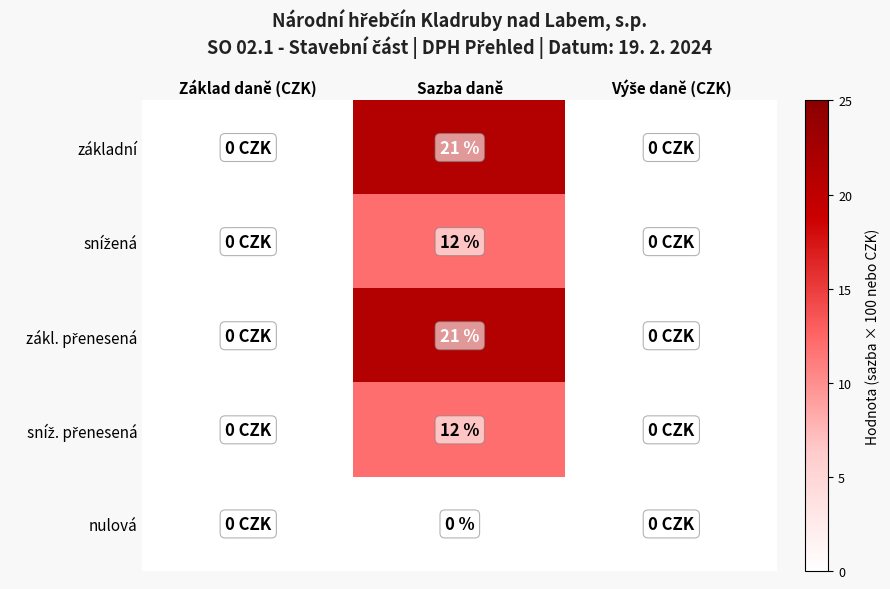

What is the difference between the highest and lowest values at Sazba daně?

21